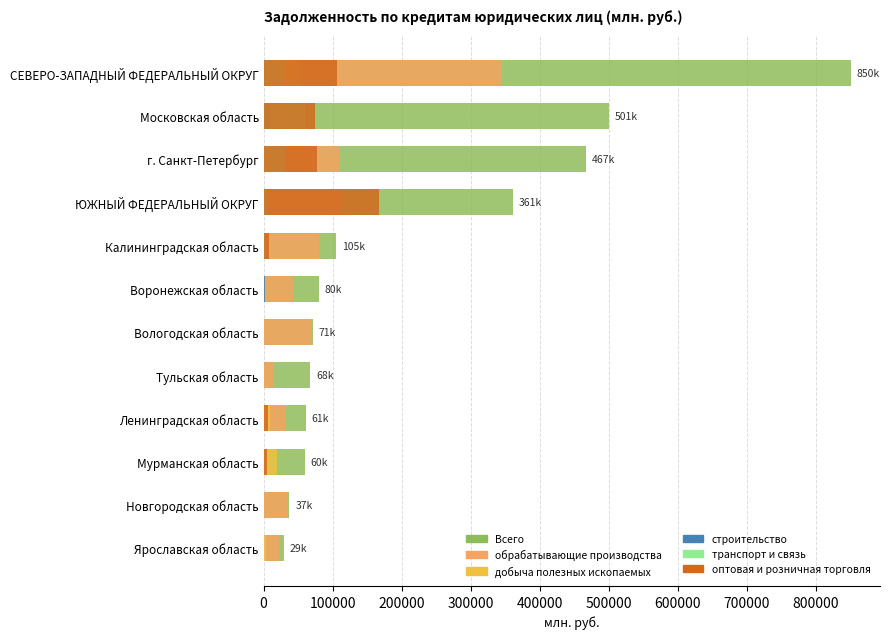

At how many categories does at least one series exceed 812990?

1